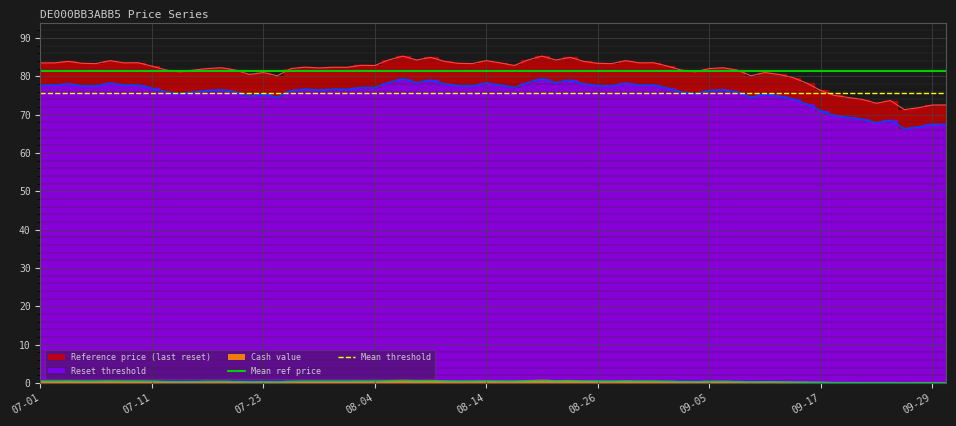

What is the approximate value of Mean threshold at 07-01?

75.6